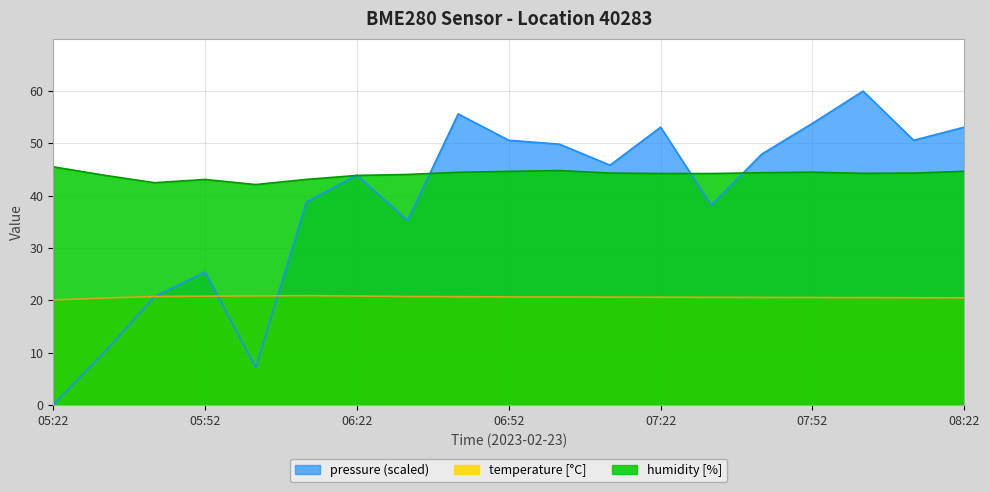

At which category is the sum across all series the highest?

08:02